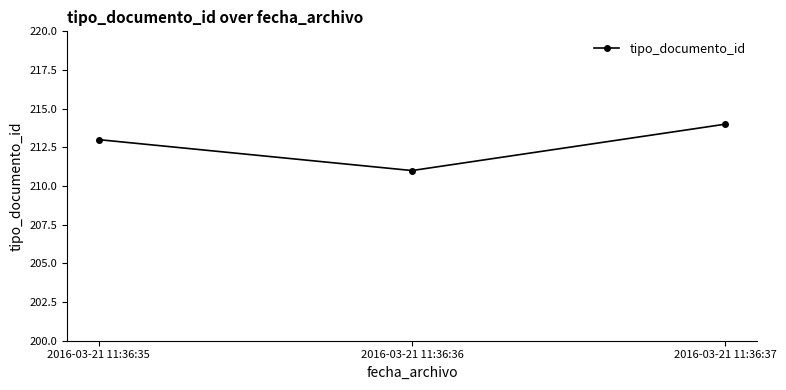

What is the approximate value at 2016-03-21 11:36:36?

211